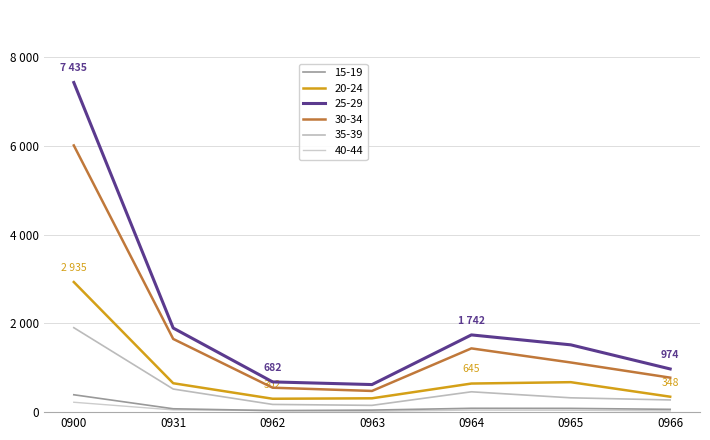

Does the chart display data point markers on the line(s)?

No